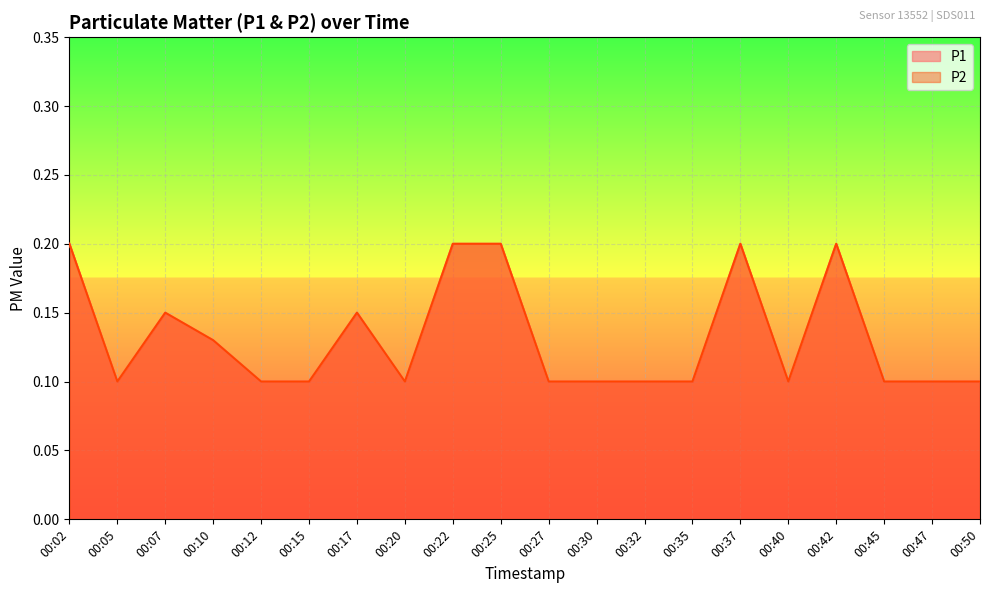

What value does the P2 series have at 00:15?

0.1